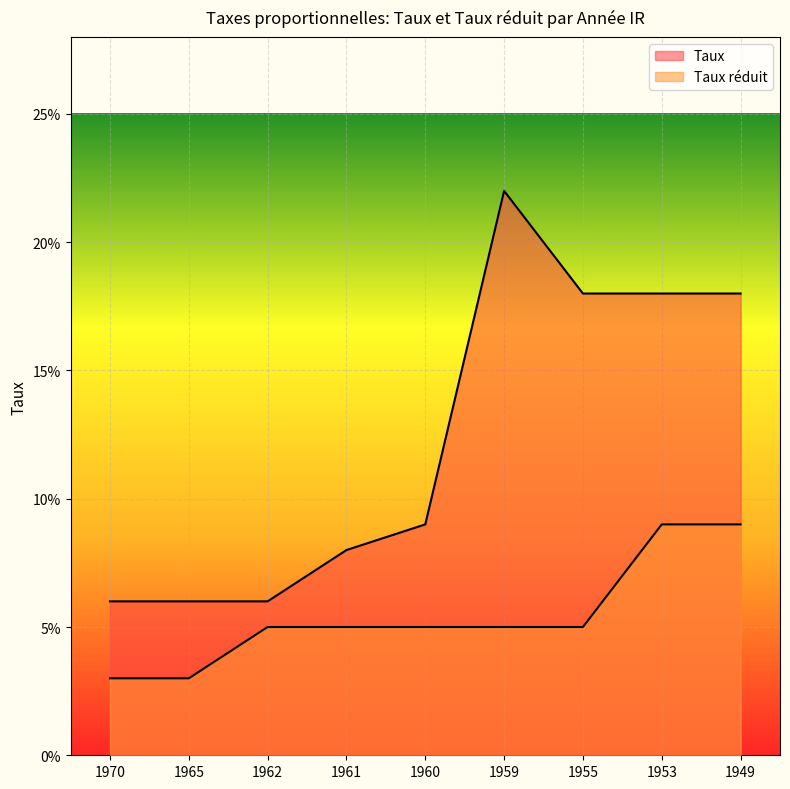

What is the difference between the maximum and second lowest values in the Taux series?

0.2